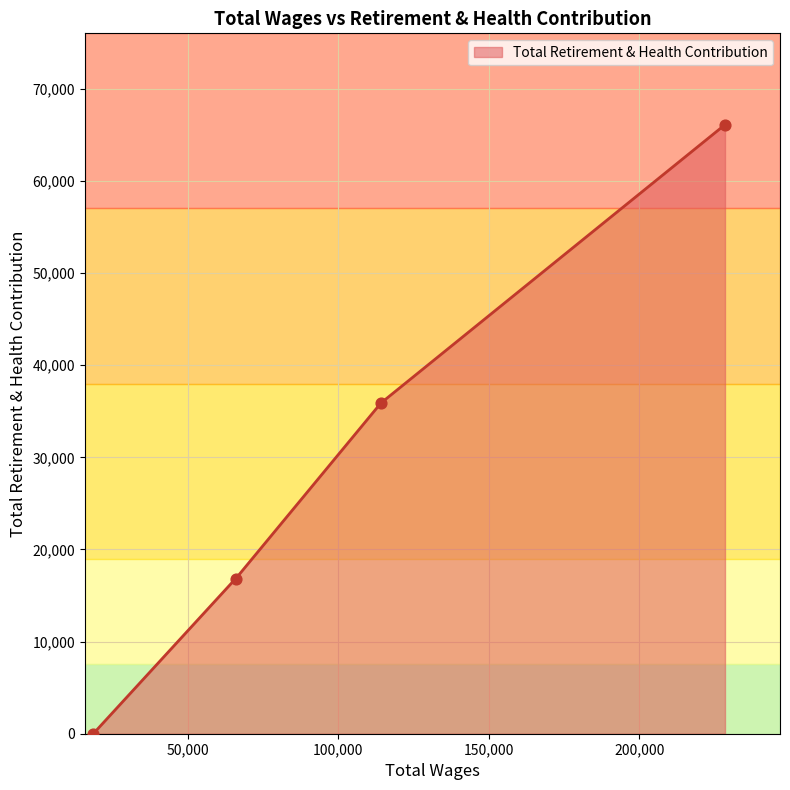

Between 114168.0 and 228502.0, which is larger?

228502.0